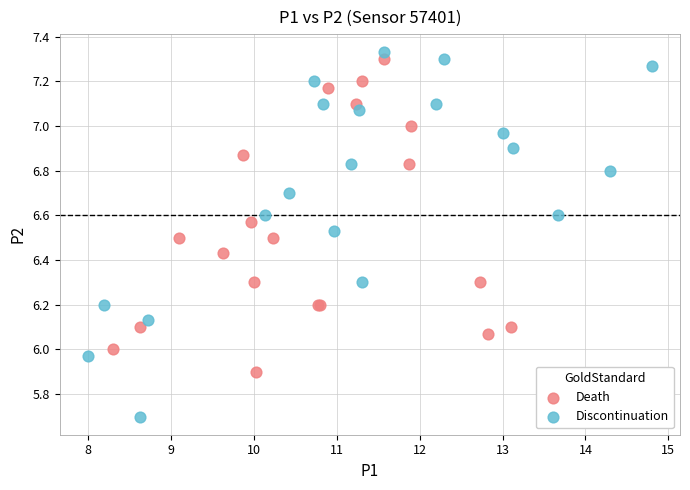

Which series reaches the maximum Y coordinate?

Discontinuation